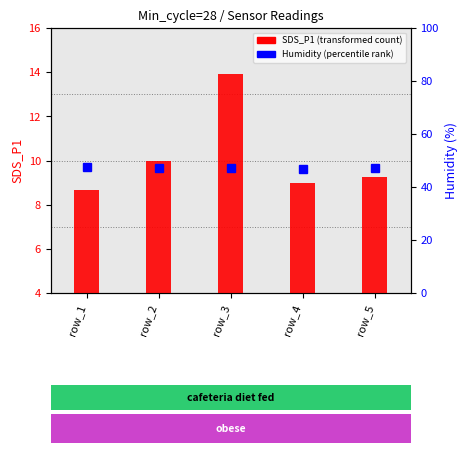

List the labels in order of Humidity value, largest first.

row_1, row_3, row_5, row_2, row_4